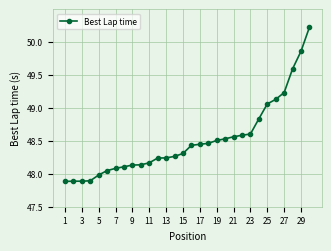

What is the maximum value shown in the chart?

50.2